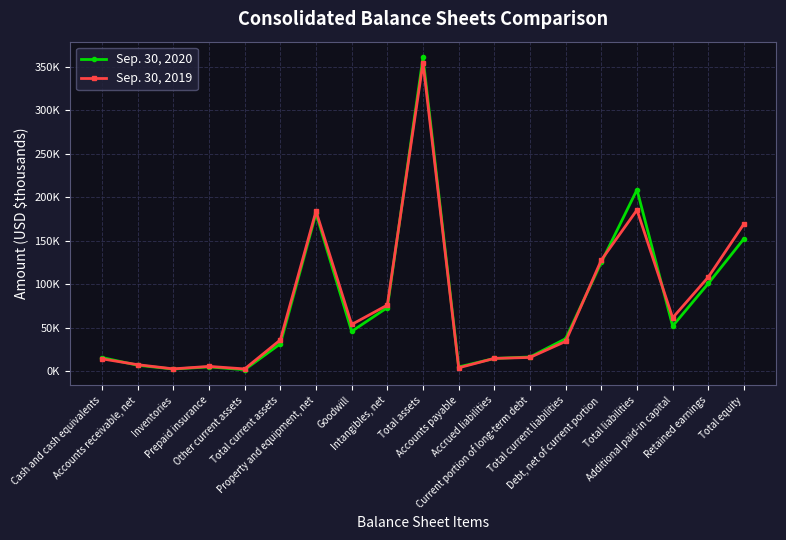

Which series changed the most between Other current assets and Property and equipment, net?

Sep. 30, 2019